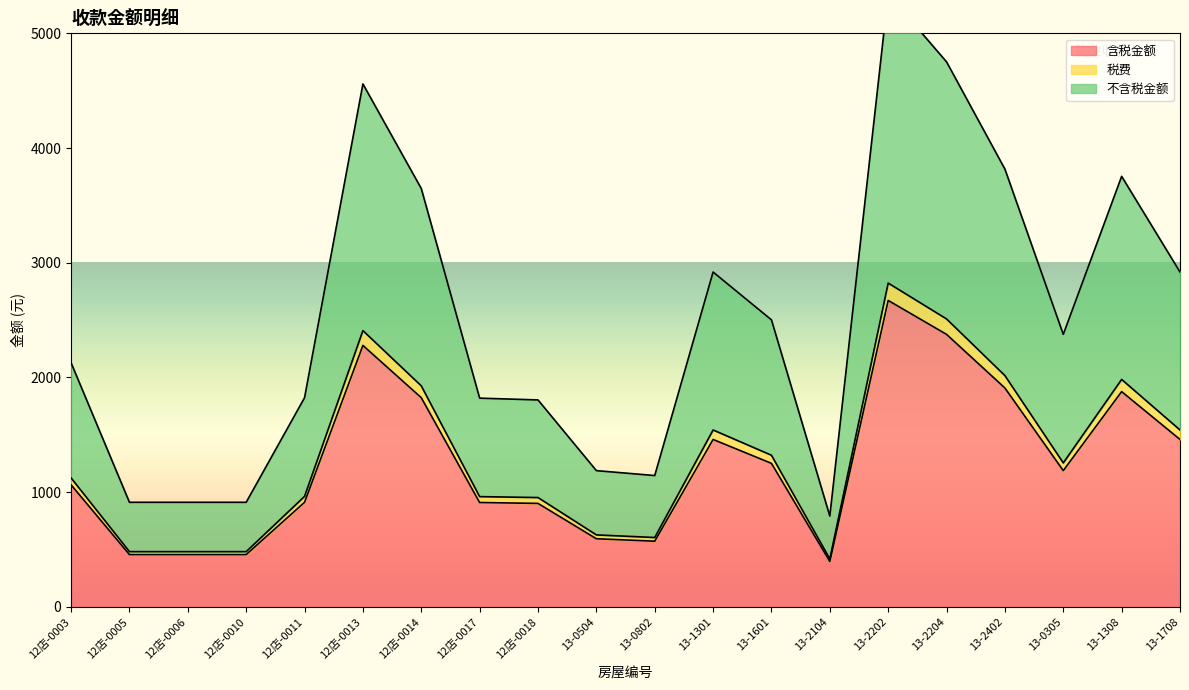

The 含税金额 series shows 1908.2 at 13-2402. True or false?

True